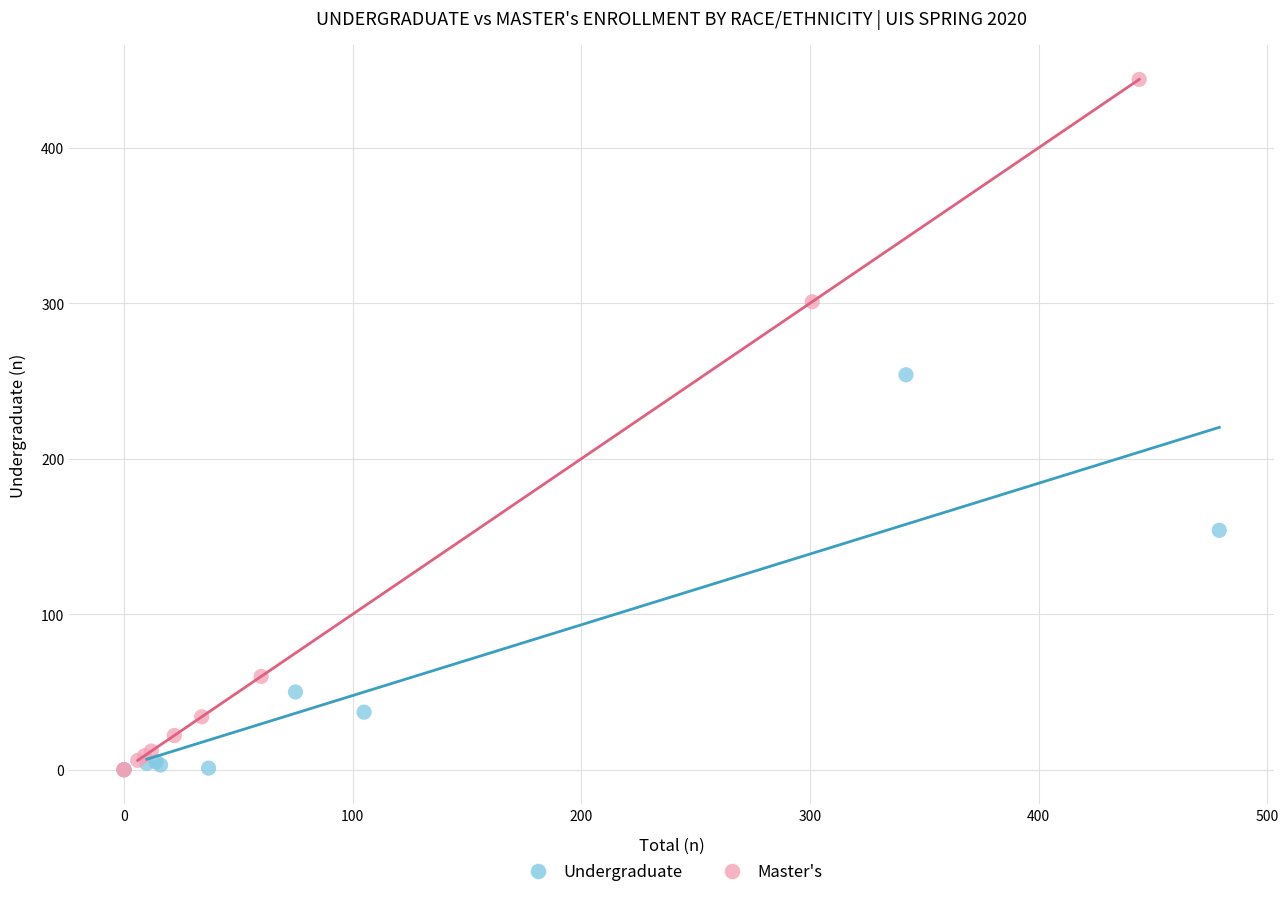

Which series contains the highest Y value?

Master's